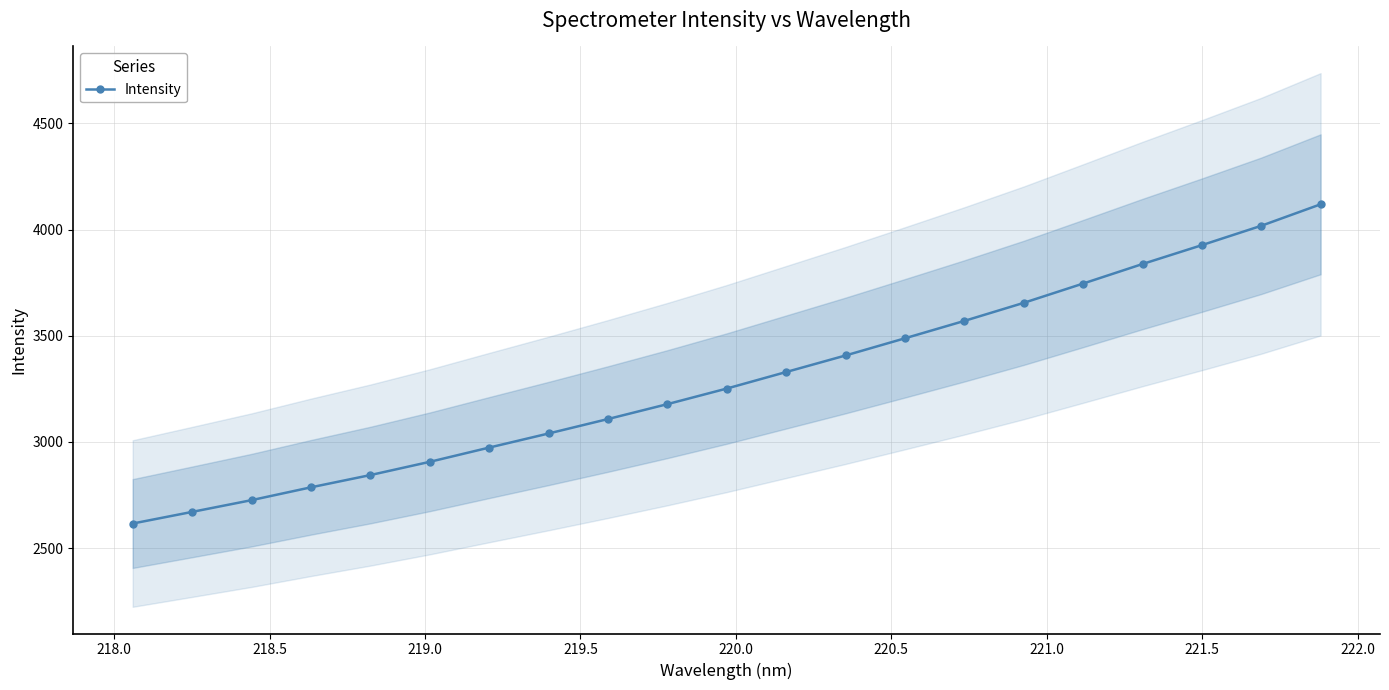

Count the number of categories in the chart.

21